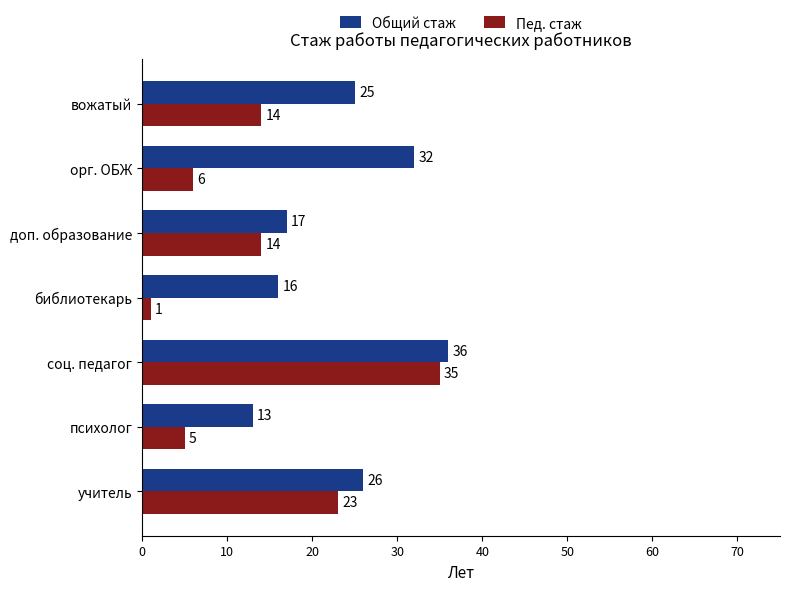

What are all the series names shown in the legend?

Общий стаж, Пед. стаж